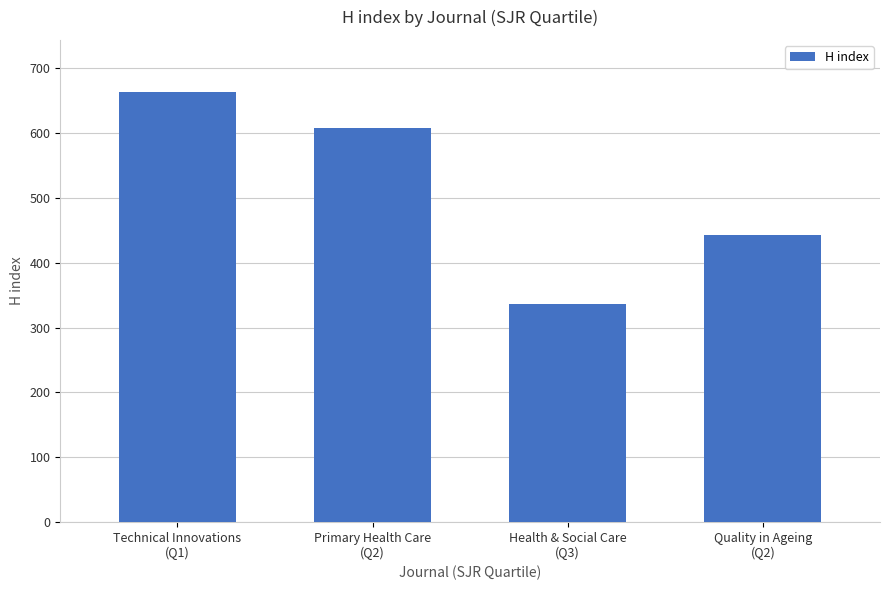

Where does the data first go above 608?

Technical Innovations
(Q1)